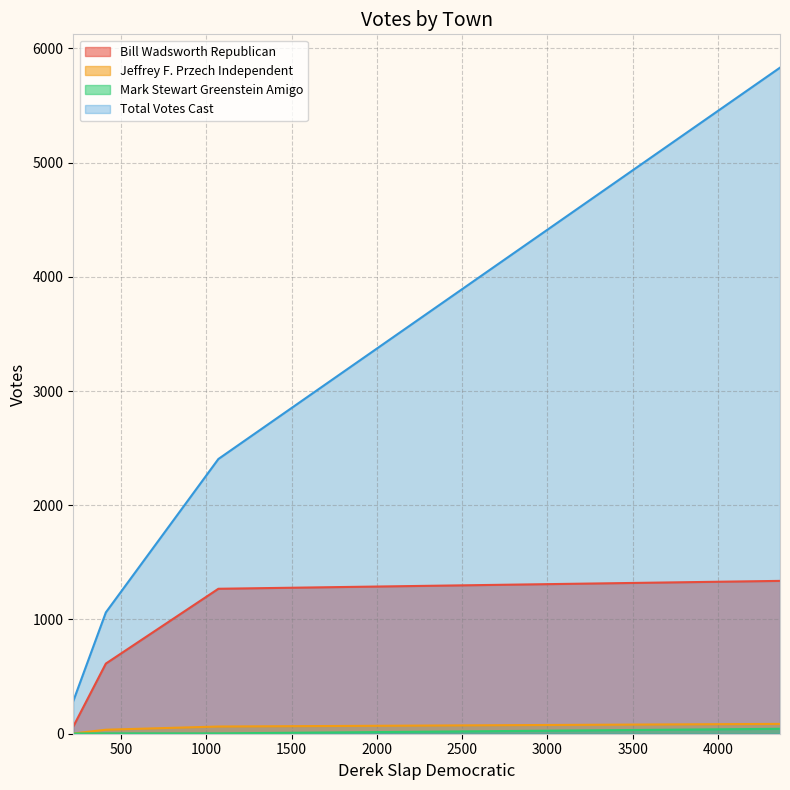

True or false: Total Votes Cast and Jeffrey F. Przech Independent intersect in this chart.

False